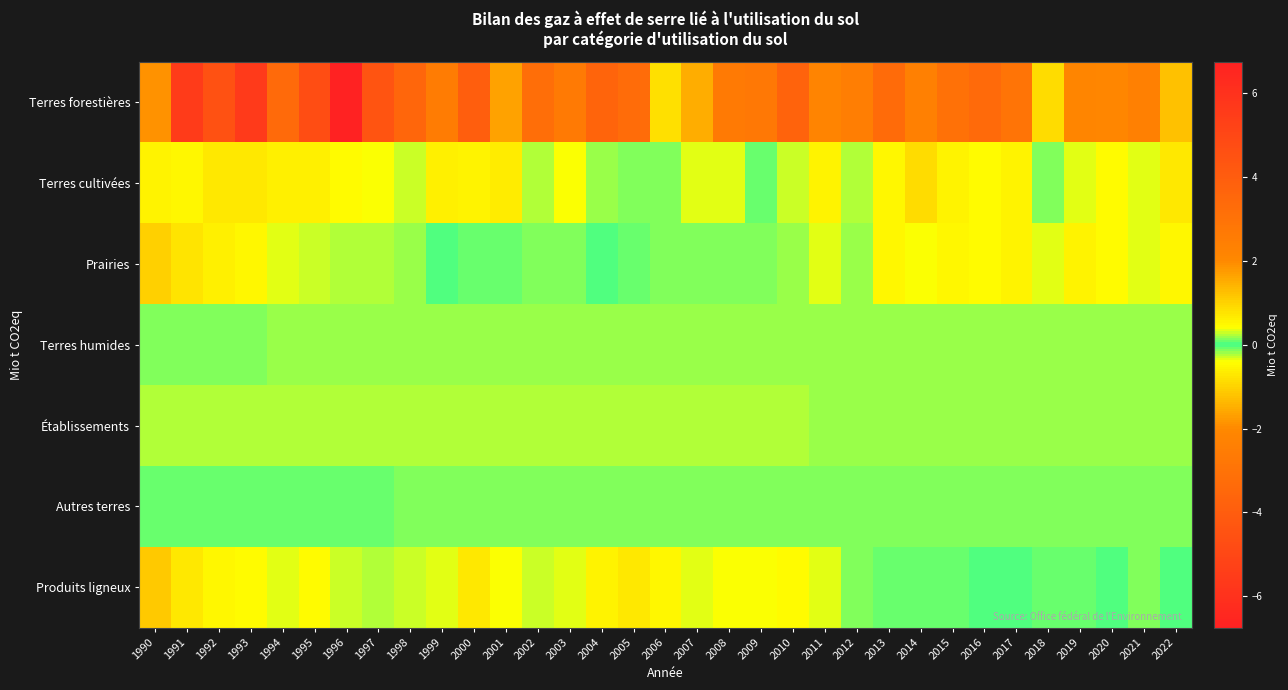

Reading right to left, transcribe all the data shown in this chart.

Terres forestières: 2022=-1.3	2021=-2.3	2020=-2.1	2019=-2.1	2018=-0.8	2017=-2.9	2016=-3.4	2015=-3.0	2014=-2.3	2013=-3.4	2012=-2.5	2011=-2.2	2010=-3.7	2009=-2.7	2008=-2.6	2007=-1.5	2006=-0.8	2005=-3.3	2004=-3.7	2003=-2.7	2002=-3.2	2001=-1.7	2000=3.9	1999=-2.6	1998=-3.6	1997=-4.4	1996=-6.7	1995=-4.7	1994=-3.4	1993=-5.6	1992=-4.5	1991=-5.6	1990=-1.9
Terres cultivées: 2022=0.7	2021=0.4	2020=0.5	2019=0.4	2018=0.2	2017=0.5	2016=0.4	2015=0.6	2014=0.9	2013=0.5	2012=0.2	2011=0.5	2010=0.3	2009=0.1	2008=0.3	2007=0.4	2006=0.1	2005=0.1	2004=0.2	2003=0.4	2002=0.2	2001=0.7	2000=0.5	1999=0.6	1998=0.3	1997=0.4	1996=0.5	1995=0.6	1994=0.6	1993=0.7	1992=0.7	1991=0.5	1990=0.6
Prairies: 2022=0.5	2021=0.3	2020=0.4	2019=0.5	2018=0.4	2017=0.6	2016=0.5	2015=0.5	2014=0.4	2013=0.5	2012=0.2	2011=0.3	2010=0.2	2009=0.1	2008=0.1	2007=0.1	2006=0.1	2005=0.1	2004=0.0	2003=0.1	2002=0.1	2001=0.1	2000=0.1	1999=0.0	1998=-0.2	1997=-0.2	1996=-0.2	1995=-0.3	1994=-0.4	1993=-0.5	1992=-0.6	1991=-0.8	1990=-1.0
Terres humides: 2022=0.2	2021=0.2	2020=0.2	2019=0.2	2018=0.2	2017=0.2	2016=0.2	2015=0.2	2014=0.2	2013=0.2	2012=0.2	2011=0.2	2010=0.2	2009=0.2	2008=0.2	2007=0.2	2006=0.2	2005=0.2	2004=0.2	2003=0.2	2002=0.2	2001=0.2	2000=0.2	1999=0.2	1998=0.2	1997=0.2	1996=0.2	1995=0.2	1994=0.2	1993=0.2	1992=0.2	1991=0.2	1990=0.2
Établissements: 2022=0.2	2021=0.2	2020=0.2	2019=0.2	2018=0.2	2017=0.2	2016=0.2	2015=0.2	2014=0.2	2013=0.2	2012=0.2	2011=0.2	2010=0.2	2009=0.2	2008=0.2	2007=0.2	2006=0.2	2005=0.3	2004=0.3	2003=0.3	2002=0.3	2001=0.3	2000=0.3	1999=0.3	1998=0.3	1997=0.3	1996=0.3	1995=0.3	1994=0.2	1993=0.2	1992=0.2	1991=0.2	1990=0.2
Autres terres: 2022=0.1	2021=0.1	2020=0.1	2019=0.1	2018=0.1	2017=0.1	2016=0.1	2015=0.1	2014=0.1	2013=0.1	2012=0.1	2011=0.1	2010=0.1	2009=0.1	2008=0.1	2007=0.1	2006=0.1	2005=0.1	2004=0.1	2003=0.1	2002=0.1	2001=0.1	2000=0.1	1999=0.1	1998=0.1	1997=0.1	1996=0.1	1995=0.1	1994=0.1	1993=0.1	1992=0.1	1991=0.1	1990=0.1
Produits ligneux: 2022=-0.0	2021=-0.1	2020=0.0	2019=0.1	2018=-0.1	2017=0.0	2016=-0.0	2015=-0.1	2014=-0.1	2013=0.1	2012=-0.1	2011=-0.3	2010=-0.4	2009=-0.4	2008=-0.4	2007=-0.3	2006=-0.5	2005=-0.7	2004=-0.5	2003=-0.3	2002=-0.3	2001=-0.4	2000=-0.7	1999=-0.3	1998=-0.3	1997=-0.2	1996=-0.3	1995=-0.4	1994=-0.3	1993=-0.4	1992=-0.5	1991=-0.7	1990=-1.1